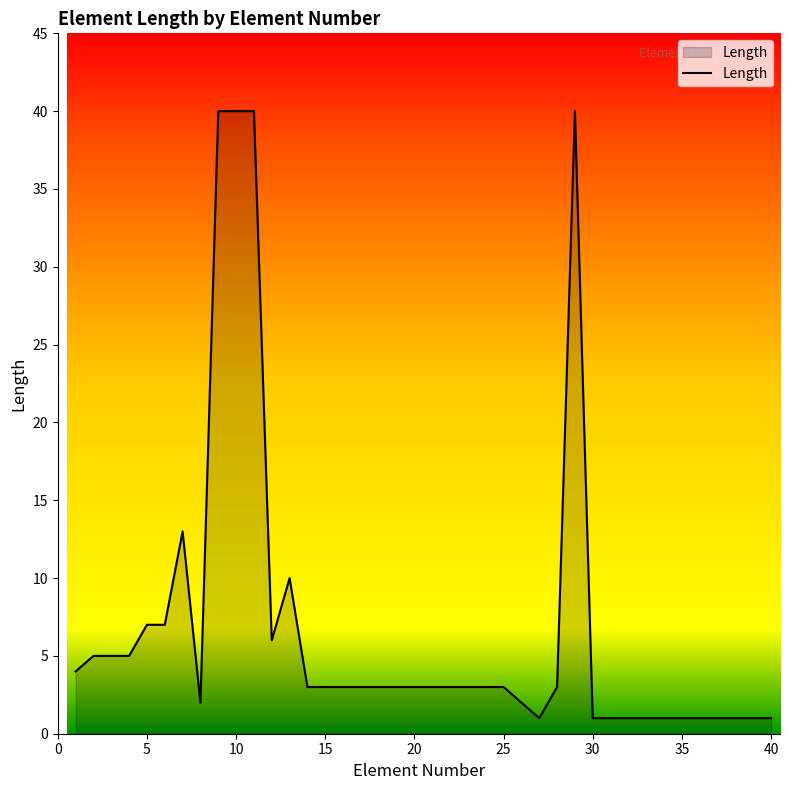

What is the difference between the maximum and minimum values?

39